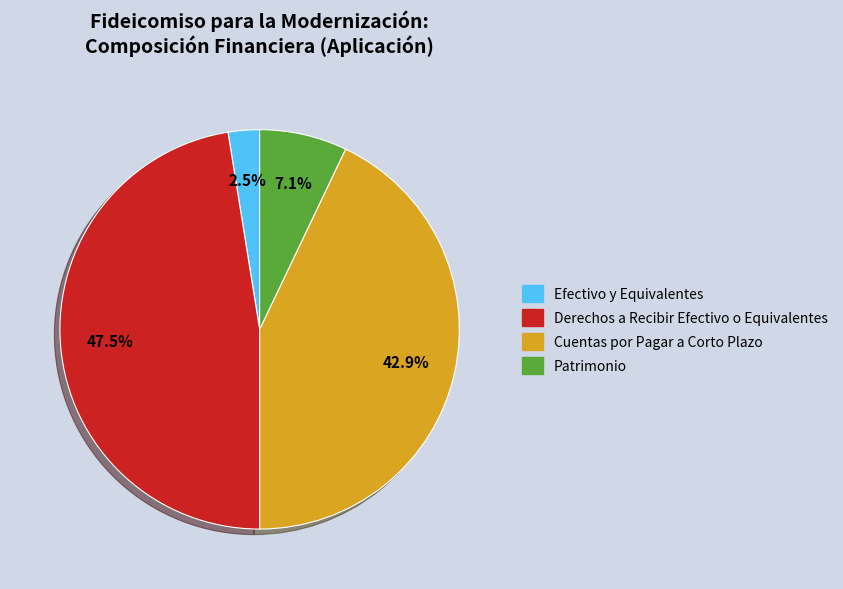

Which category has the smallest portion of the pie?

Efectivo y Equivalentes